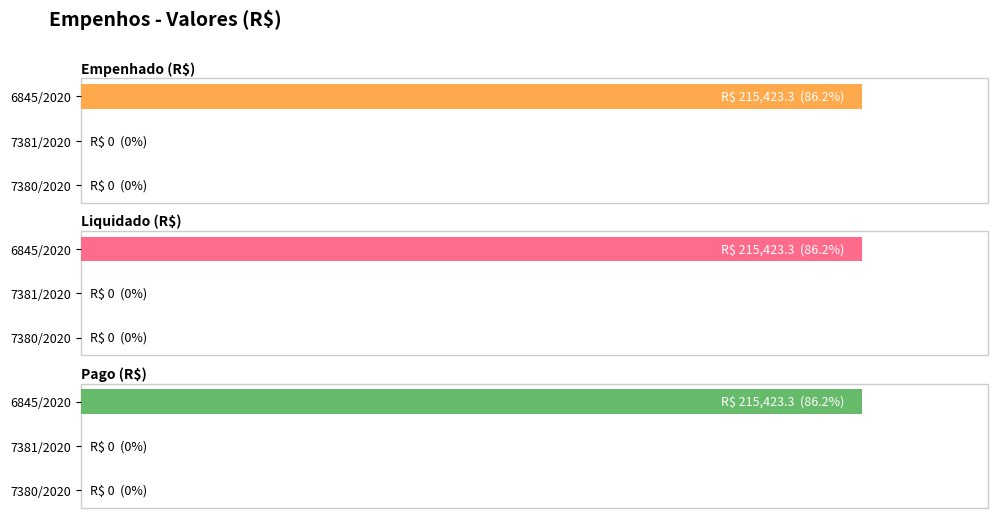

The Pago (R$) series shows 0.0 at 7380/2020. True or false?

True